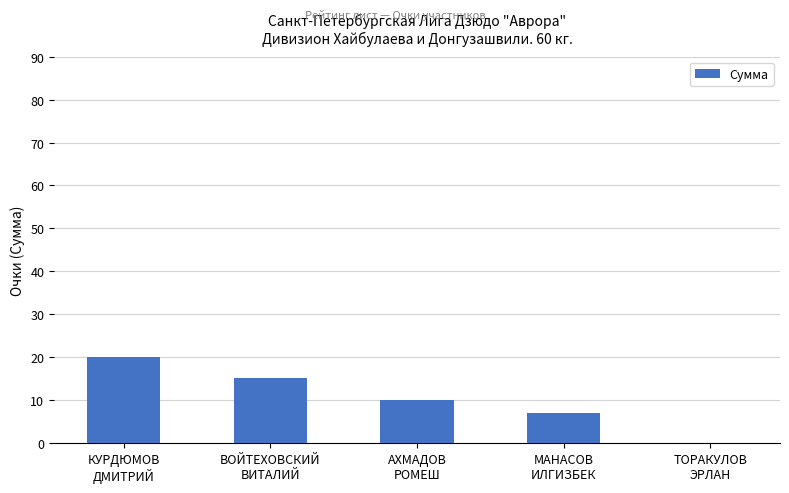

Reading left to right, transcribe all the data shown in this chart.

КУРДЮМОВ
ДМИТРИЙ=20	ВОЙТЕХОВСКИЙ
ВИТАЛИЙ=15	АХМАДОВ
РОМЕШ=10	МАНАСОВ
ИЛГИЗБЕК=7	ТОРАКУЛОВ
ЭРЛАН=0